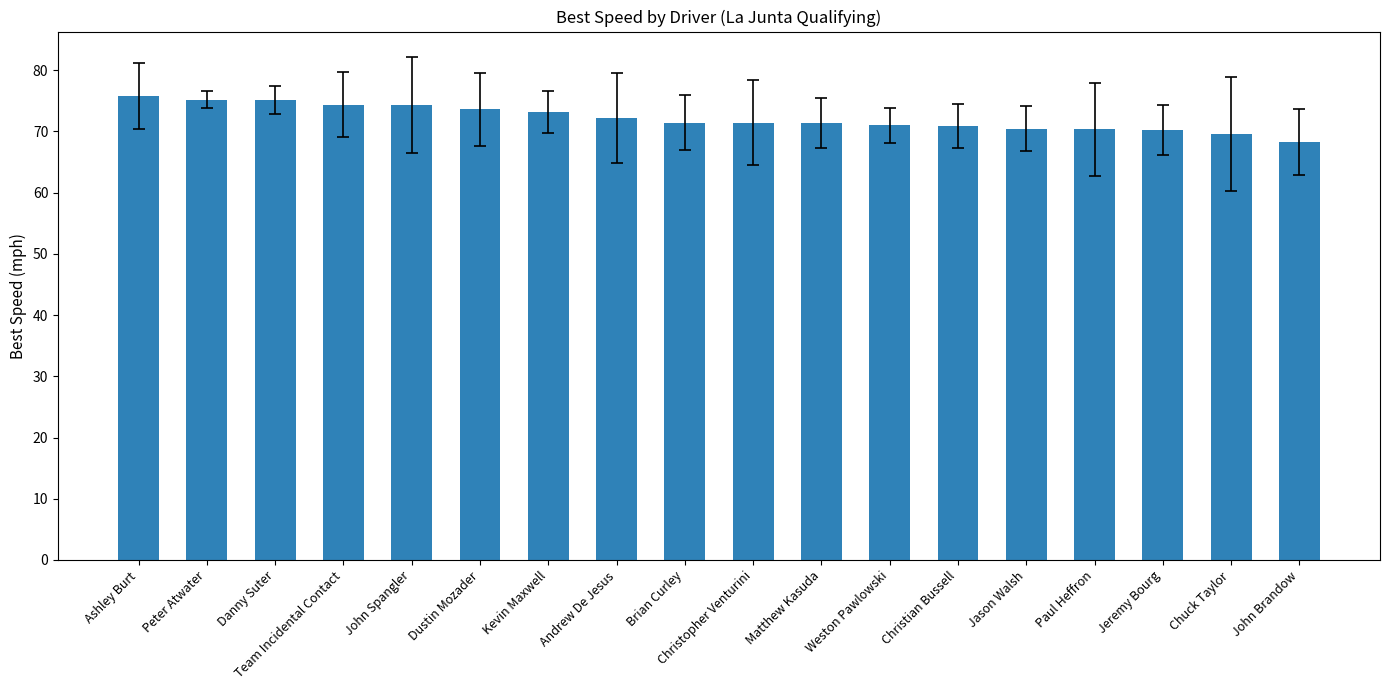

What is the difference between the second highest and second lowest values?

5.6